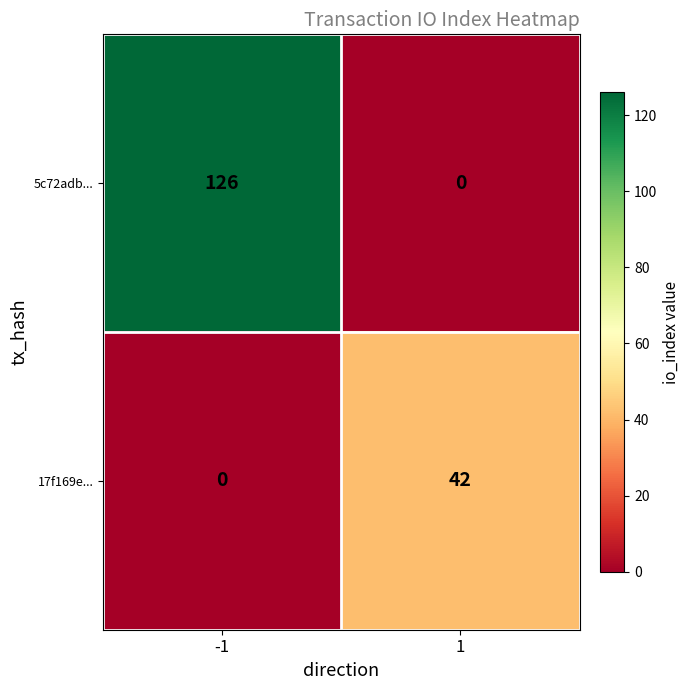

Reading left to right, extract all data points from this chart.

5c72adb...: 126	0
17f169e...: 0	42